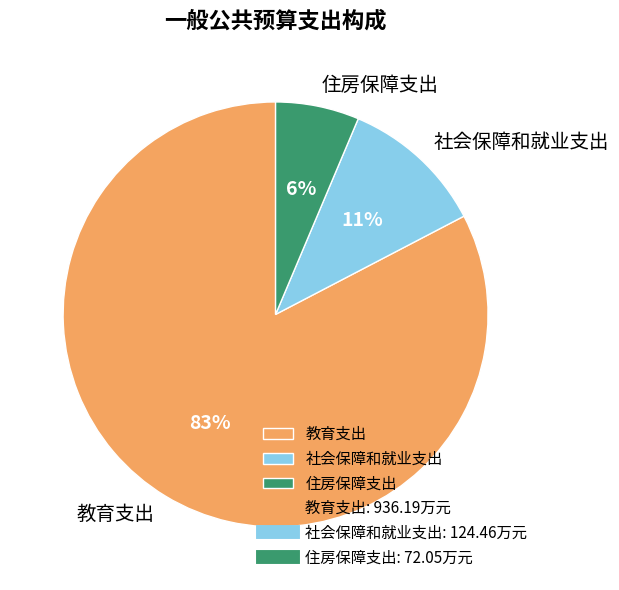

Rank the categories by value from highest to lowest.

教育支出, 社会保障和就业支出, 住房保障支出